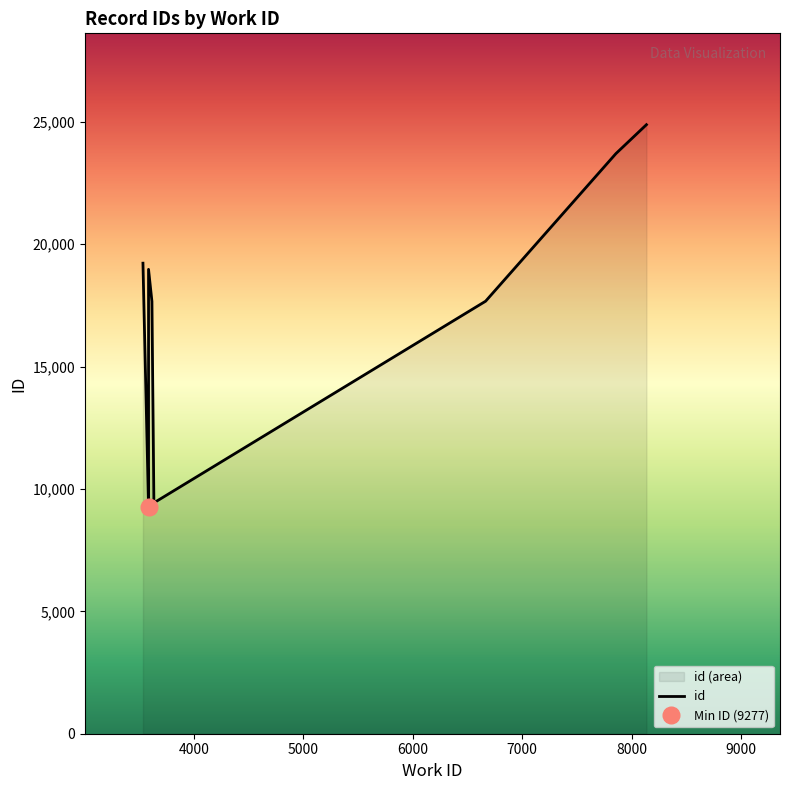

The chart shows a value of 15361 at 3586. True or false?

False